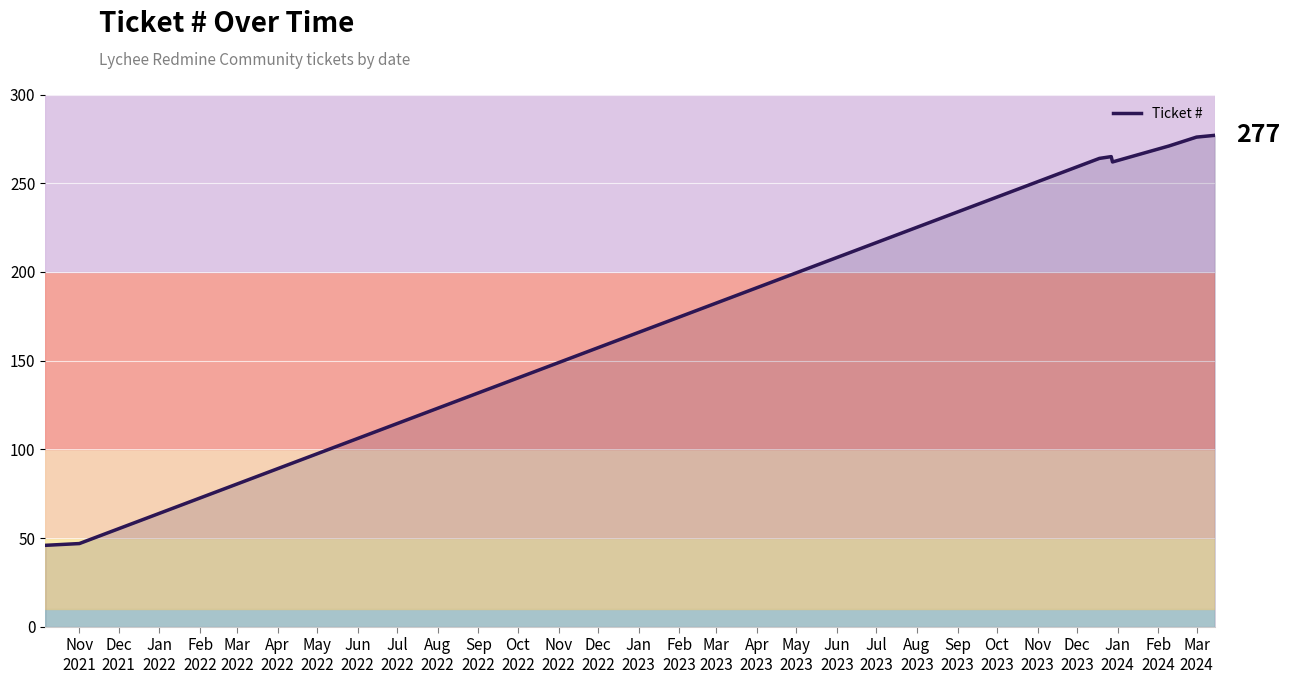

True or false: the data has more than 2 interior local peaks.

False